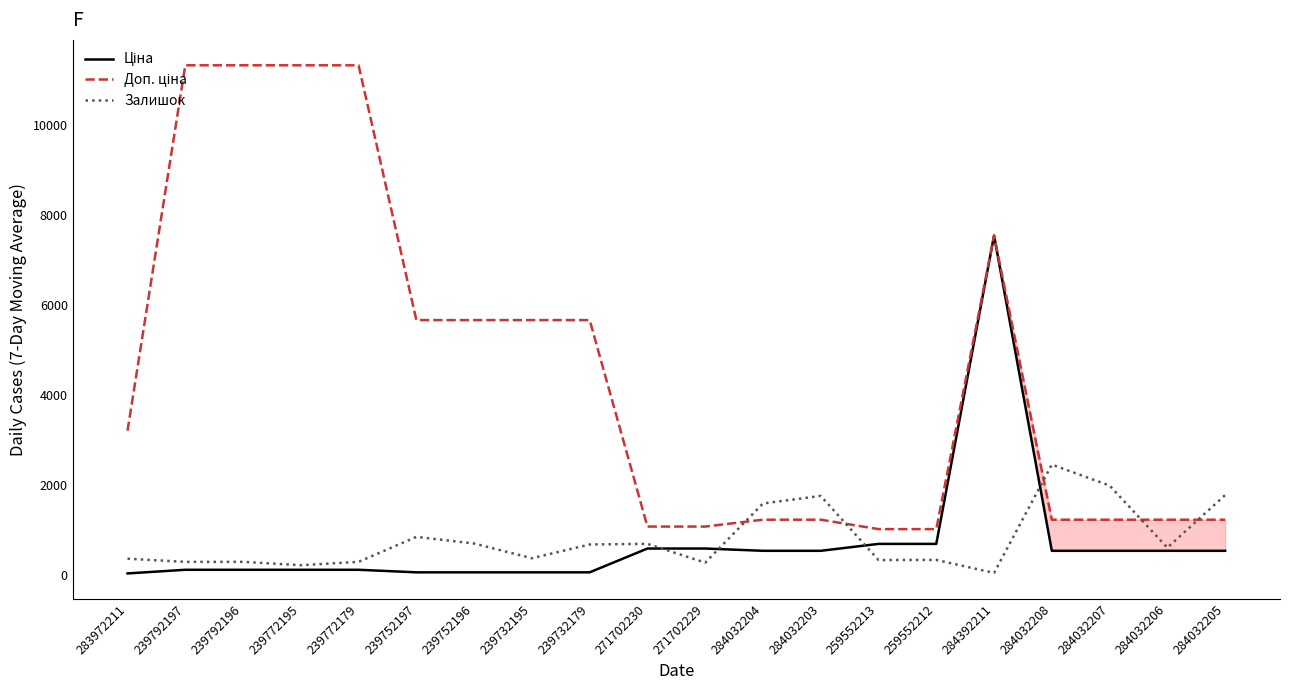

What is the difference between the highest and lowest values at 284032204?

1052.6